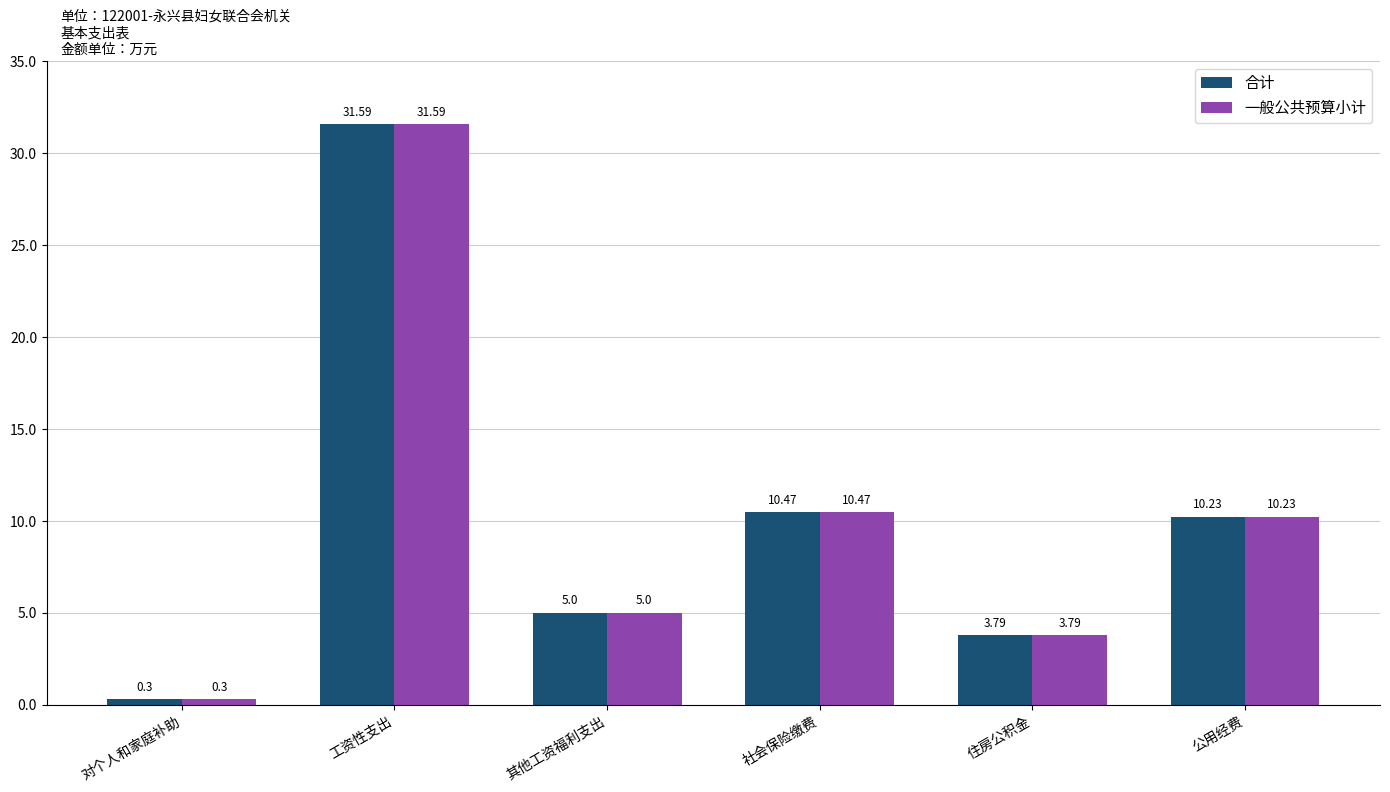

Reading right to left, list all the values displayed in this chart.

合计: 公用经费=10.2	住房公积金=3.8	社会保险缴费=10.5	其他工资福利支出=5.0	工资性支出=31.6	对个人和家庭补助=0.3
一般公共预算小计: 公用经费=10.2	住房公积金=3.8	社会保险缴费=10.5	其他工资福利支出=5.0	工资性支出=31.6	对个人和家庭补助=0.3